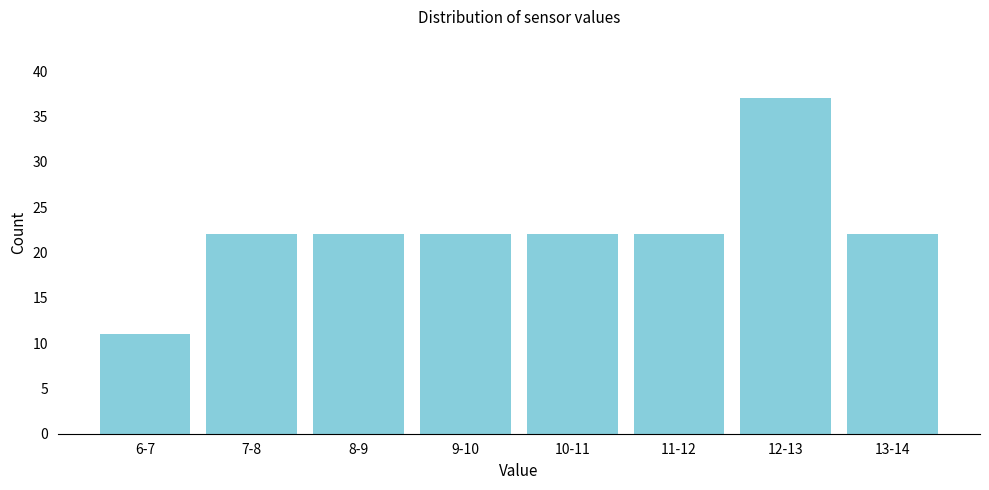

Reading right to left, list all the values displayed in this chart.

13-14=22	12-13=37	11-12=22	10-11=22	9-10=22	8-9=22	7-8=22	6-7=11